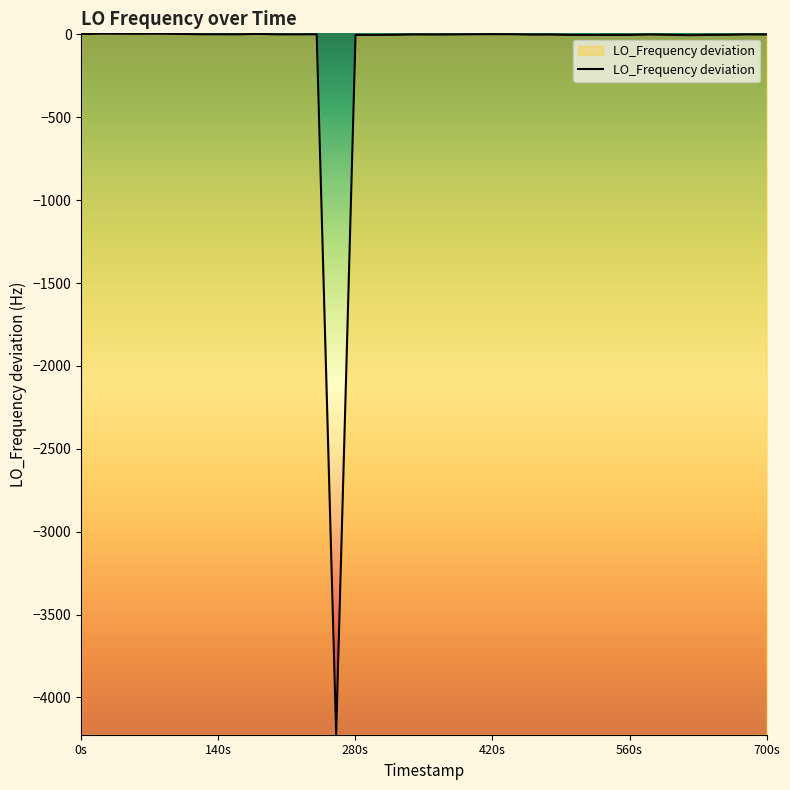

What is the difference between the second highest and minimum values?

4227.5